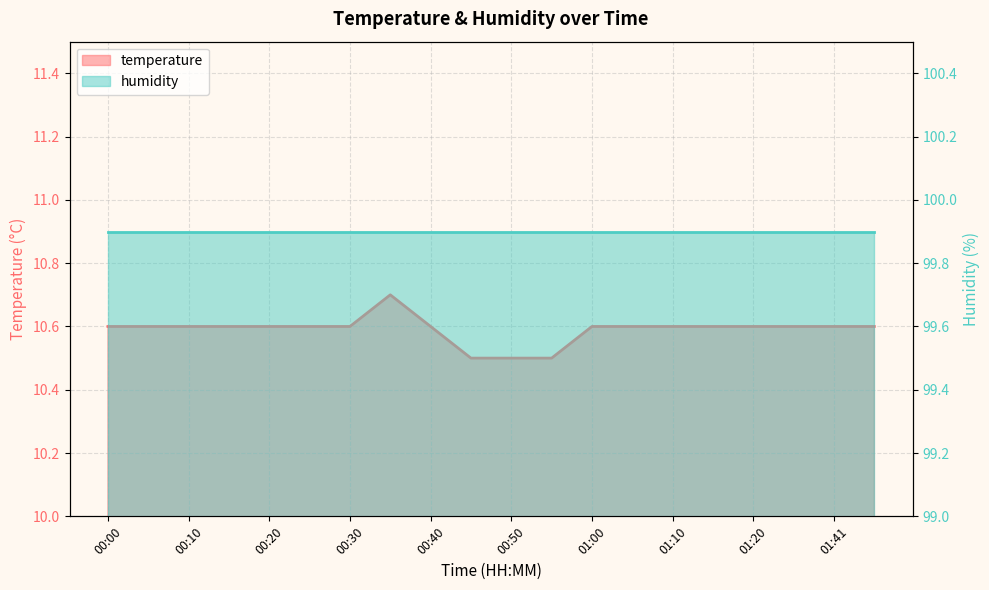

True or false: the data shows 10.6 at 00:05.

True